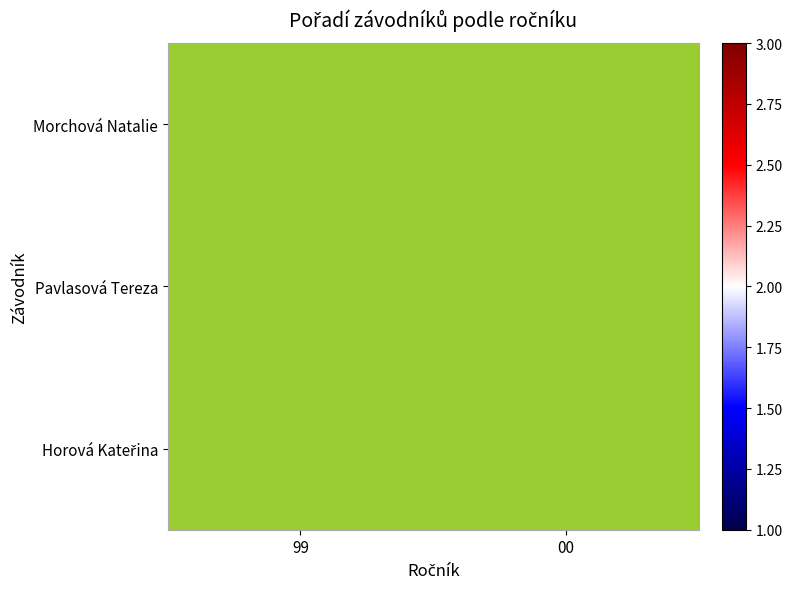

How many series are shown in this chart?

3